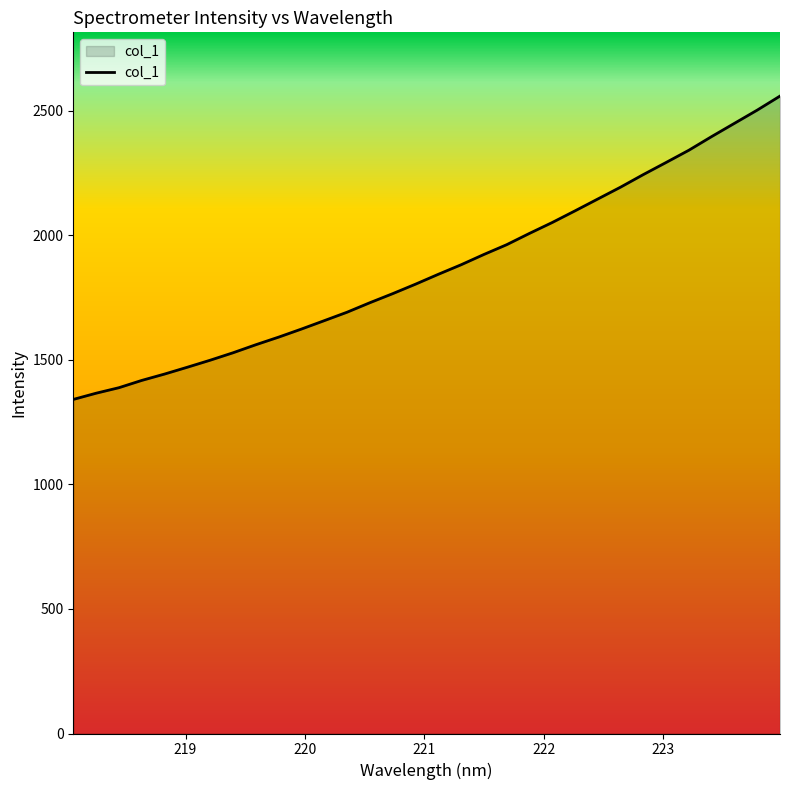

What is the greatest value displayed?

2558.5